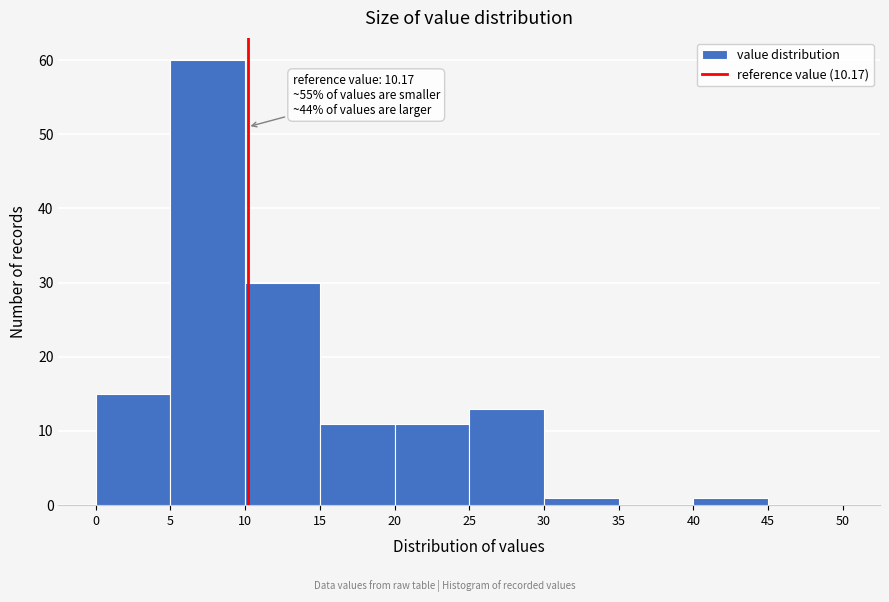

Which range on the x-axis has the tallest bar?

5 to 10